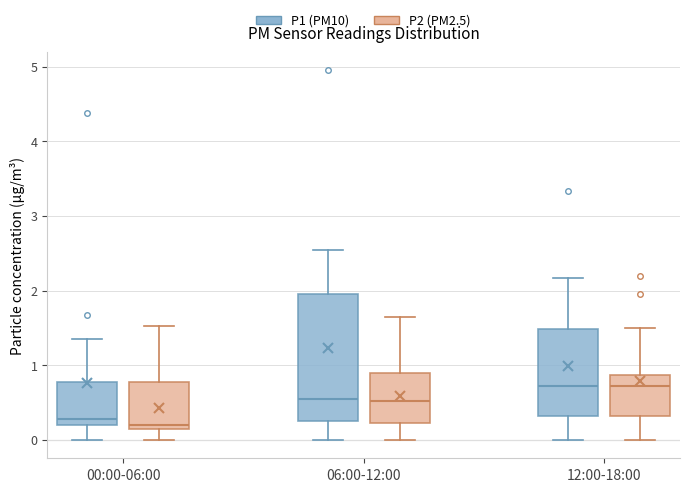

Comparing the boxes themselves (not the whiskers), which one is the tallest?

06:00-12:00 (P1 (PM10))